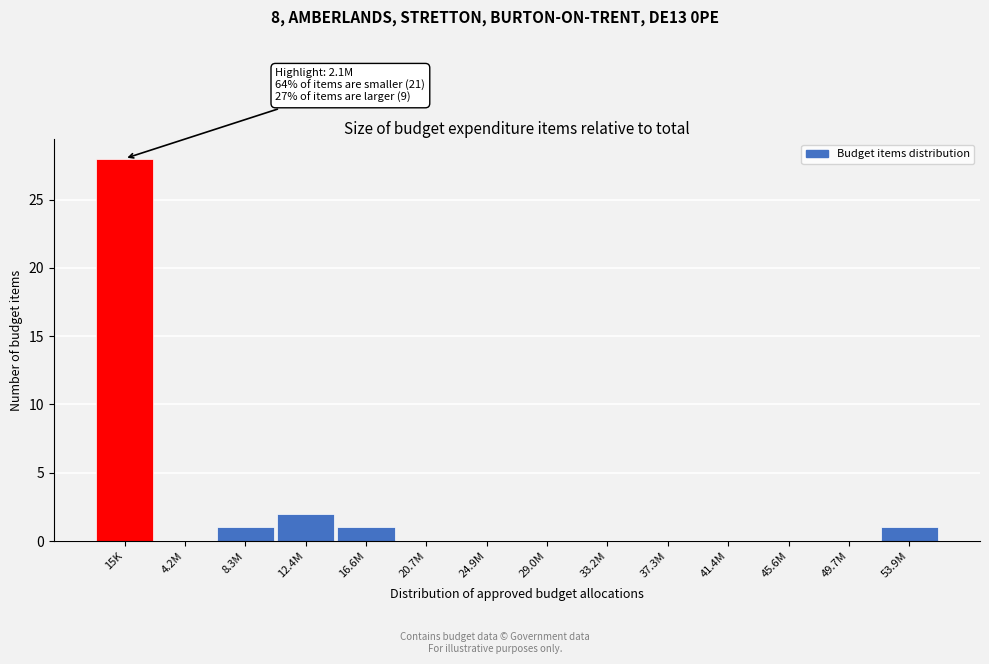

Reading left to right, transcribe all the data shown in this chart.

15K=28	4.2M=0	8.3M=1	12.4M=2	16.6M=1	20.7M=0	24.9M=0	29.0M=0	33.2M=0	37.3M=0	41.4M=0	45.6M=0	49.7M=0	53.9M=1